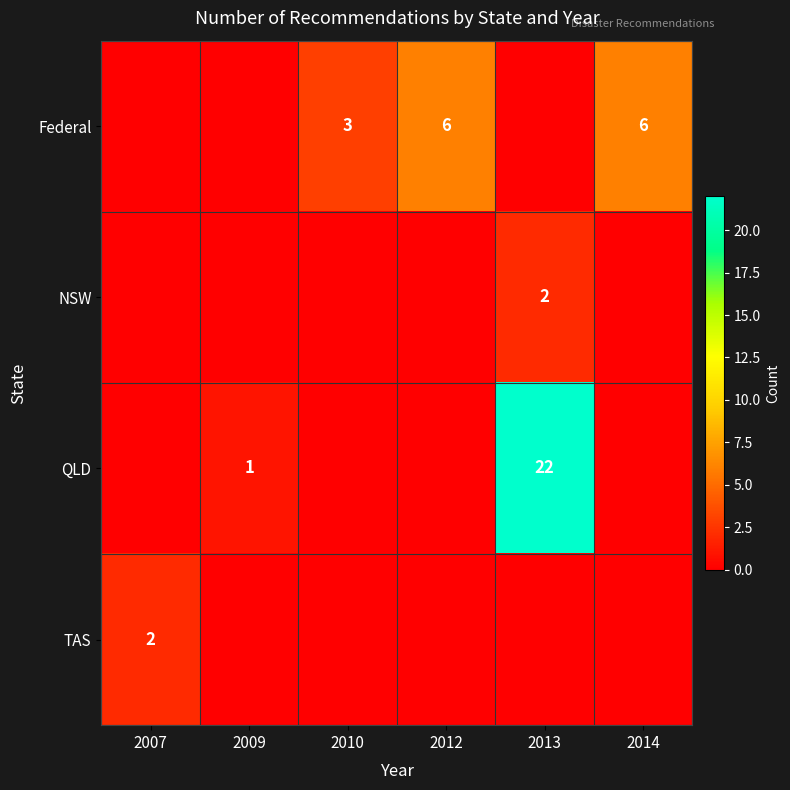

Is it true that Federal equals 3 at 2010?

True